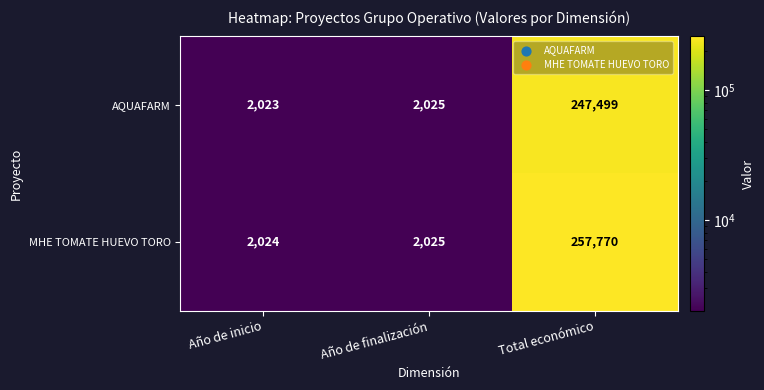

At which label does AQUAFARM reach its minimum?

Año de inicio